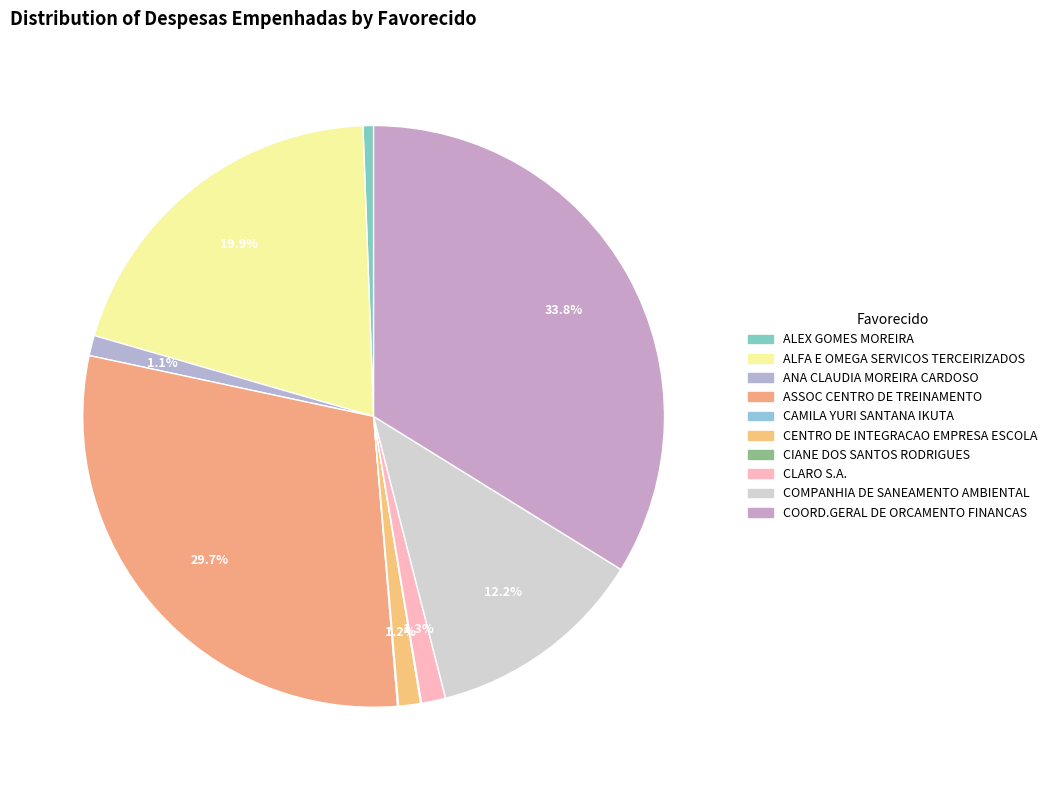

To the nearest percent, what is the average slice percentage?

10%